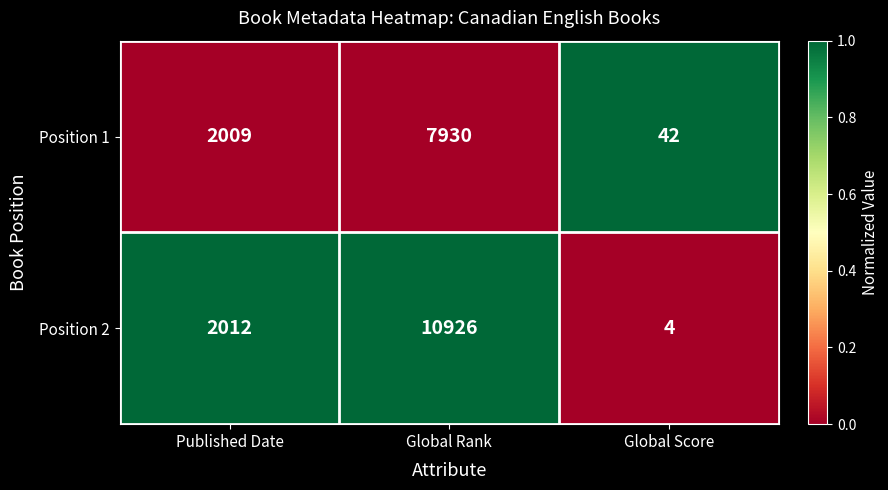

What is the total value across all series at Global Score?

46